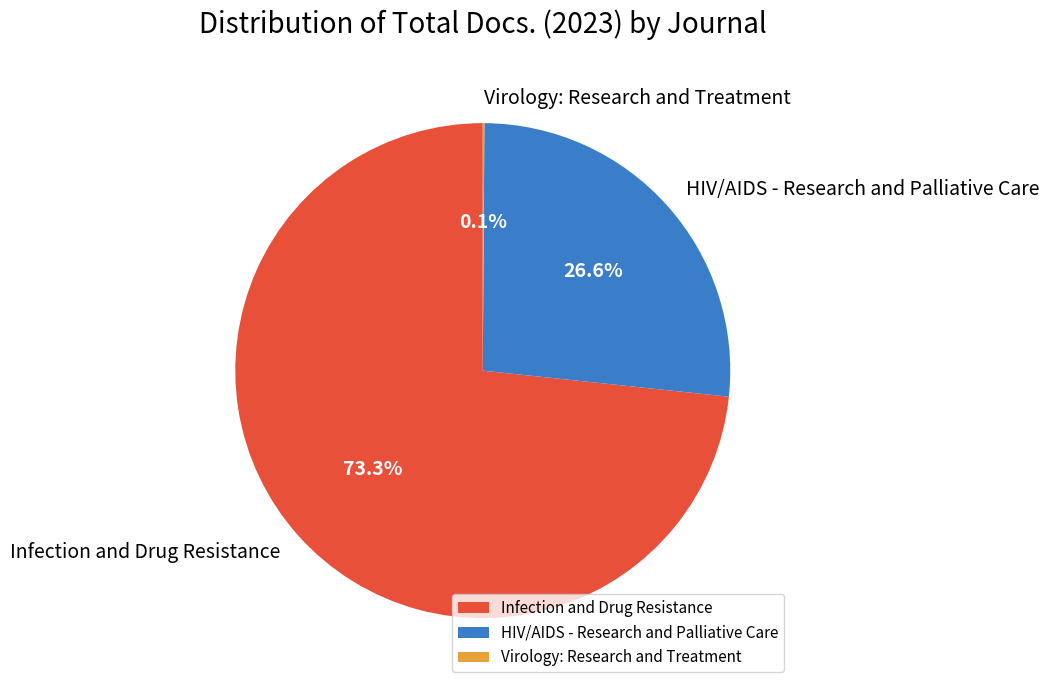

What portion of the pie excludes Infection and Drug Resistance?

26.7%